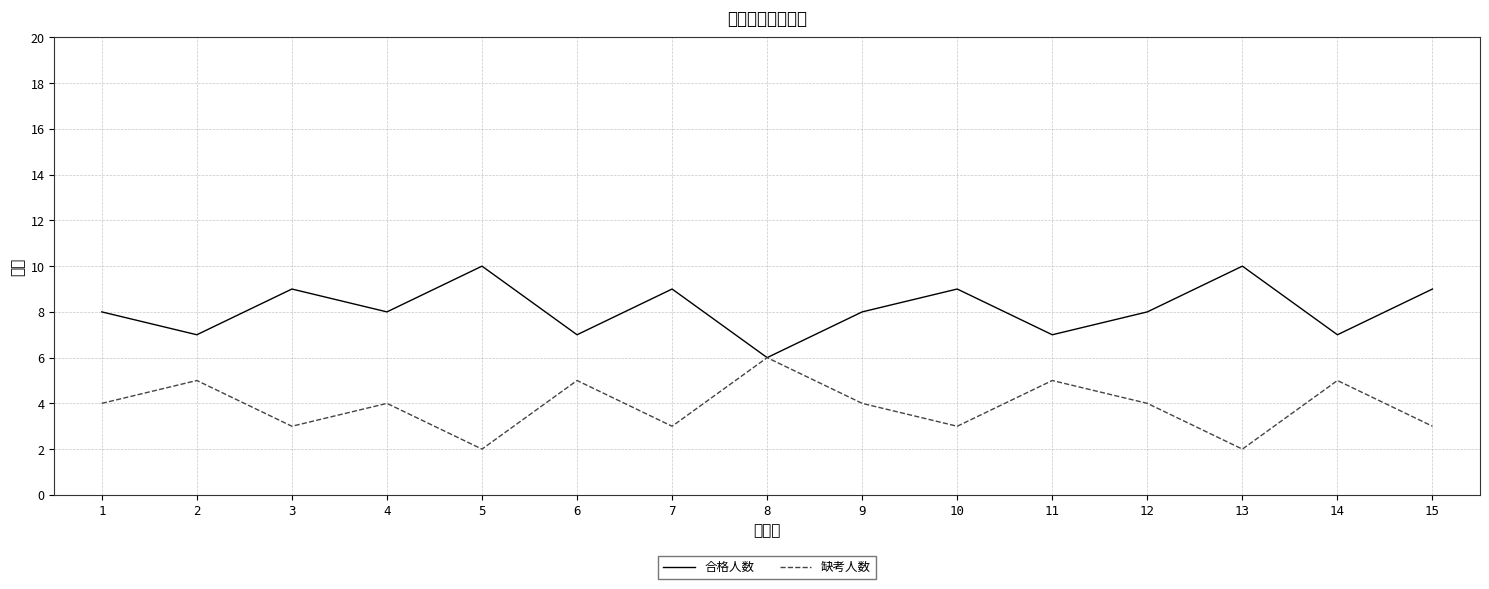

How many values in the 合格人数 series exceed 8?

6